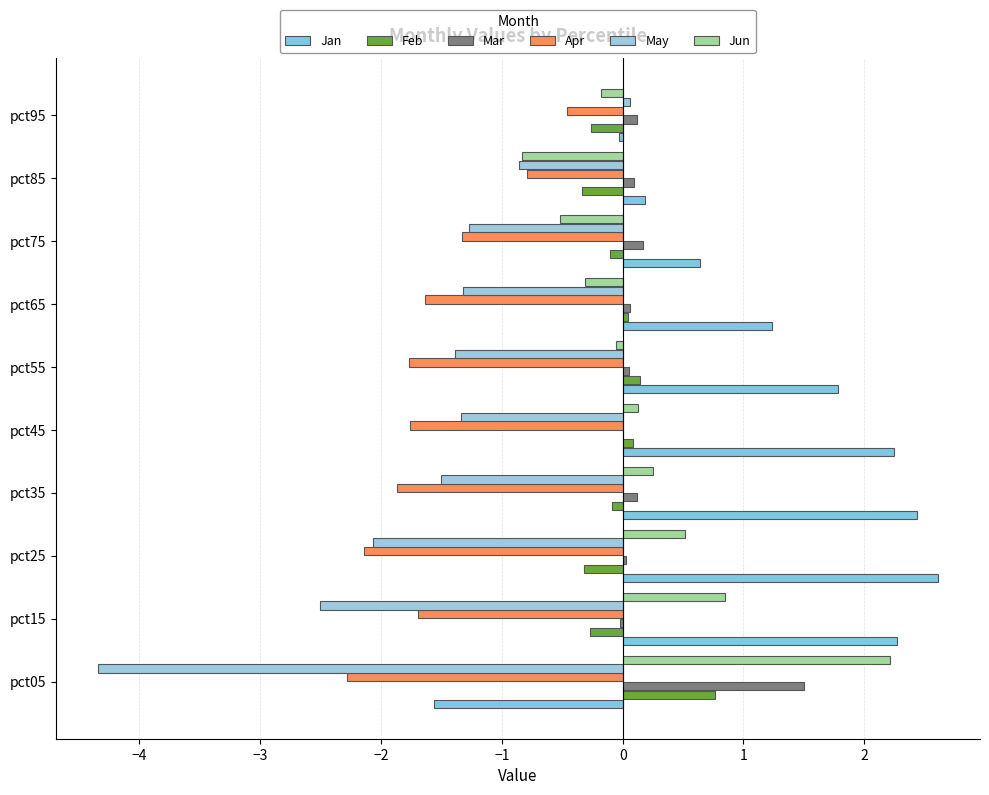

How many values in the Apr series exceed -1?

2